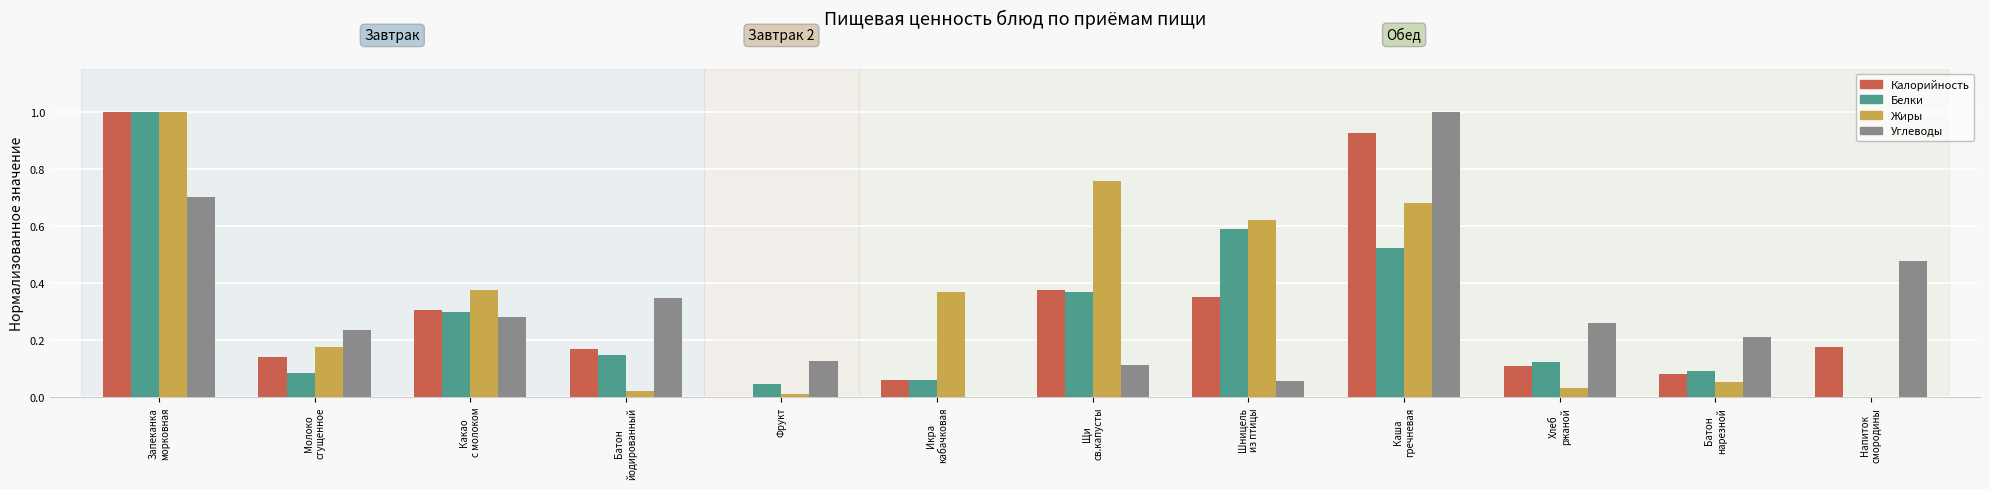

What is the sum of all Калорийность values?

3.7